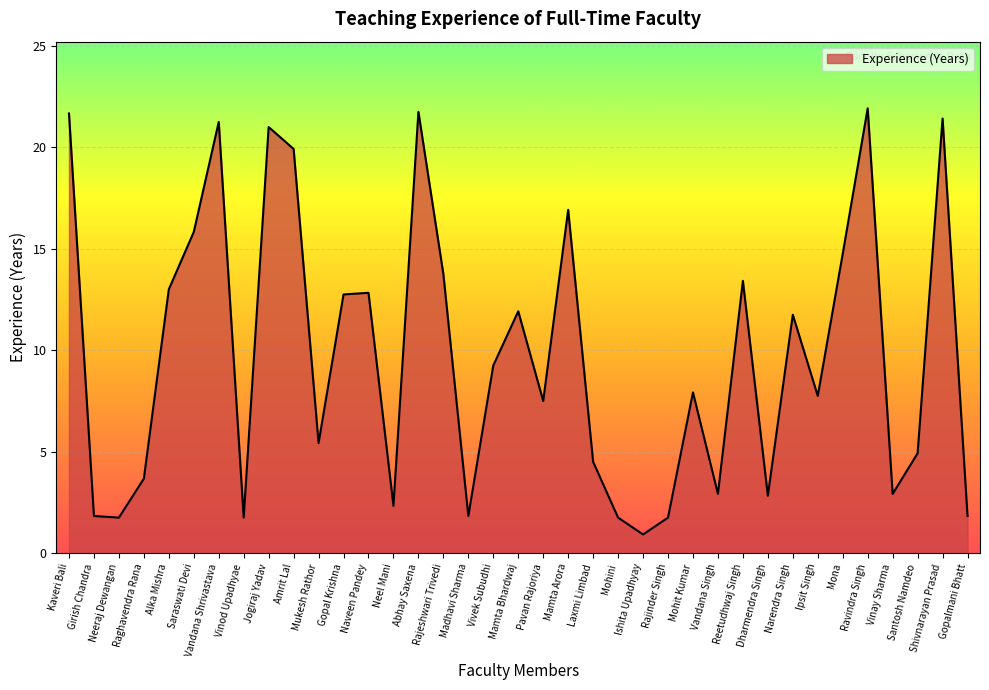

What position from the right is Neel Mani?

24